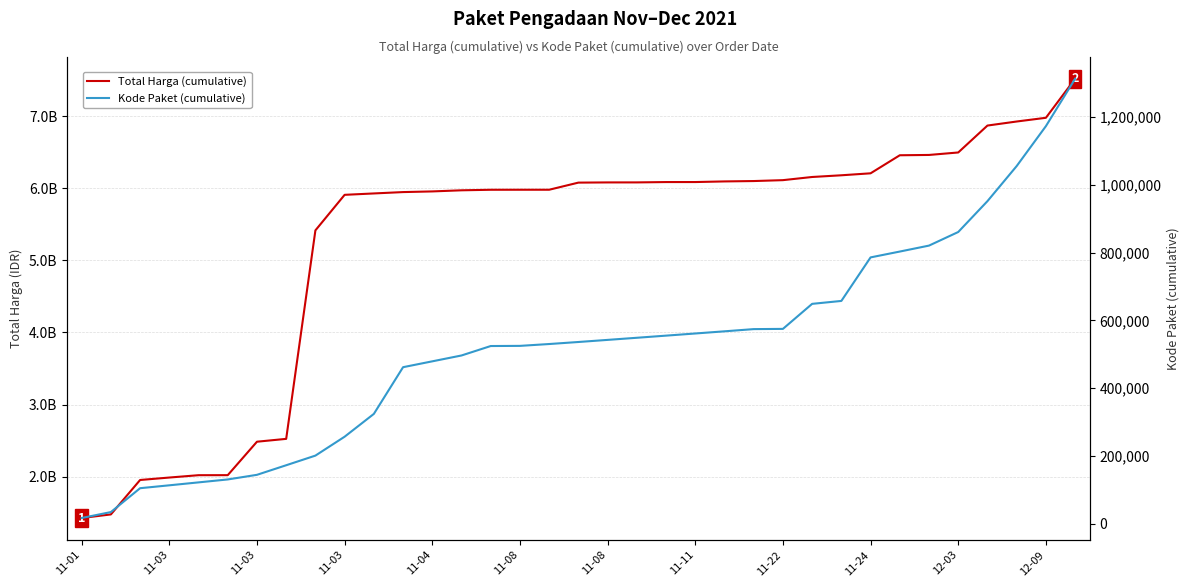

What is the total value across all series at 33?

6978599450